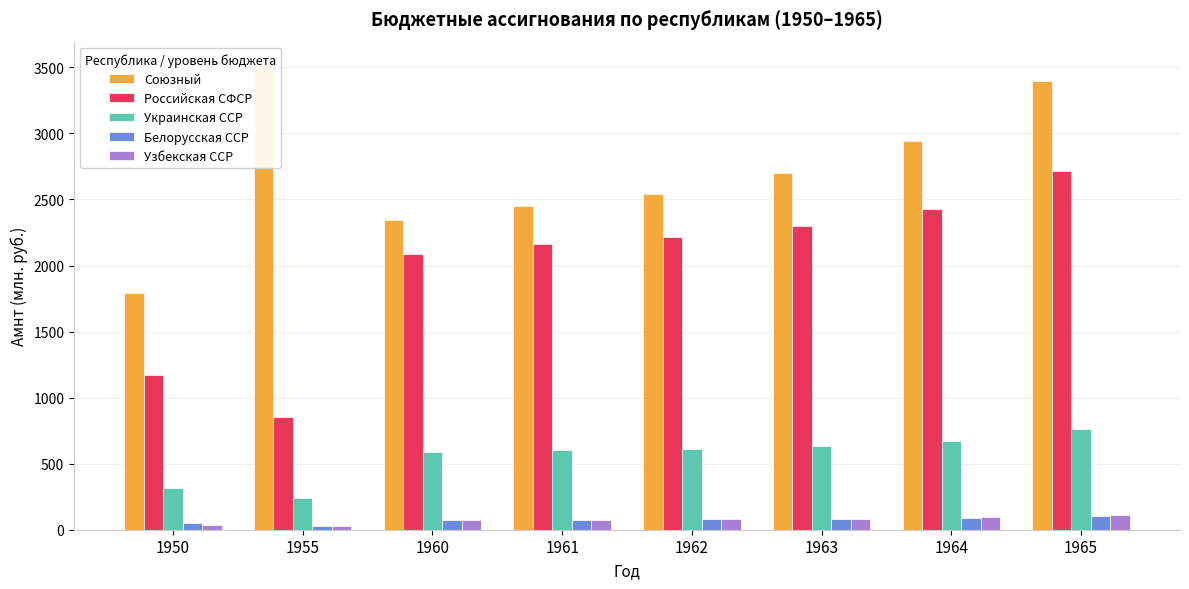

What is the maximum value for Украинская ССР?

760.9